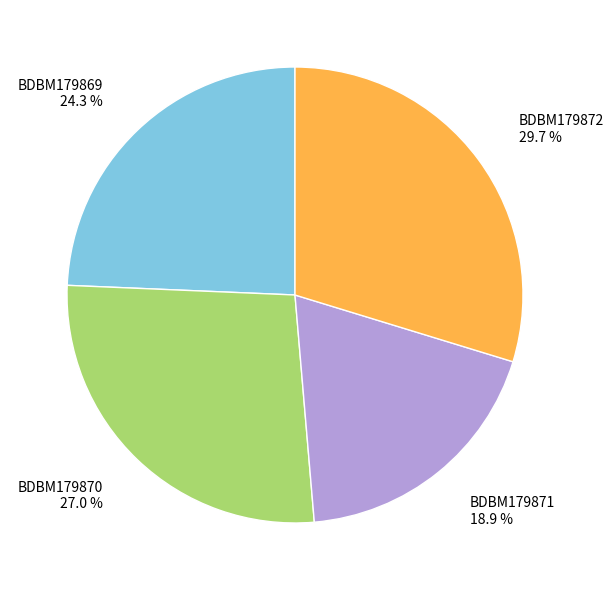

The BDBM179870 slice represents 27% of the pie. True or false?

True